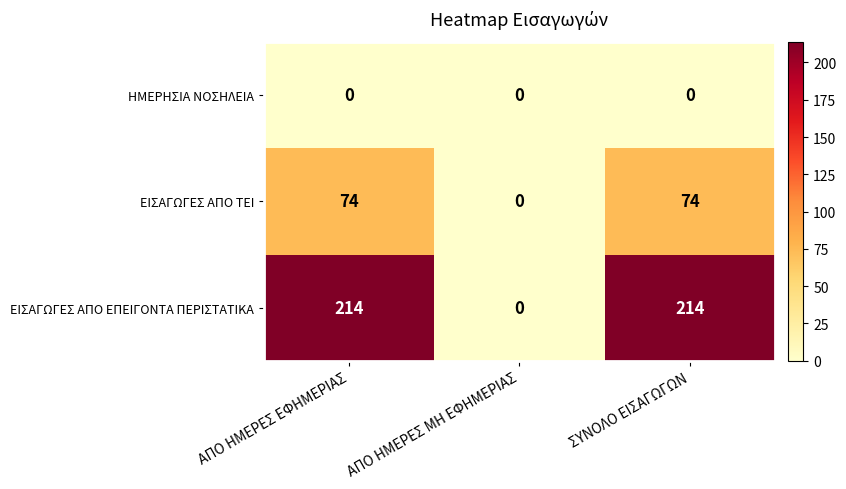

Reading right to left, list all the values displayed in this chart.

ΗΜΕΡΗΣΙΑ ΝΟΣΗΛΕΙΑ: 0	0	0
ΕΙΣΑΓΩΓΕΣ ΑΠΟ ΤΕΙ: 74	0	74
ΕΙΣΑΓΩΓΕΣ ΑΠΟ ΕΠΕΙΓΟΝΤΑ ΠΕΡΙΣΤΑΤΙΚΑ: 214	0	214